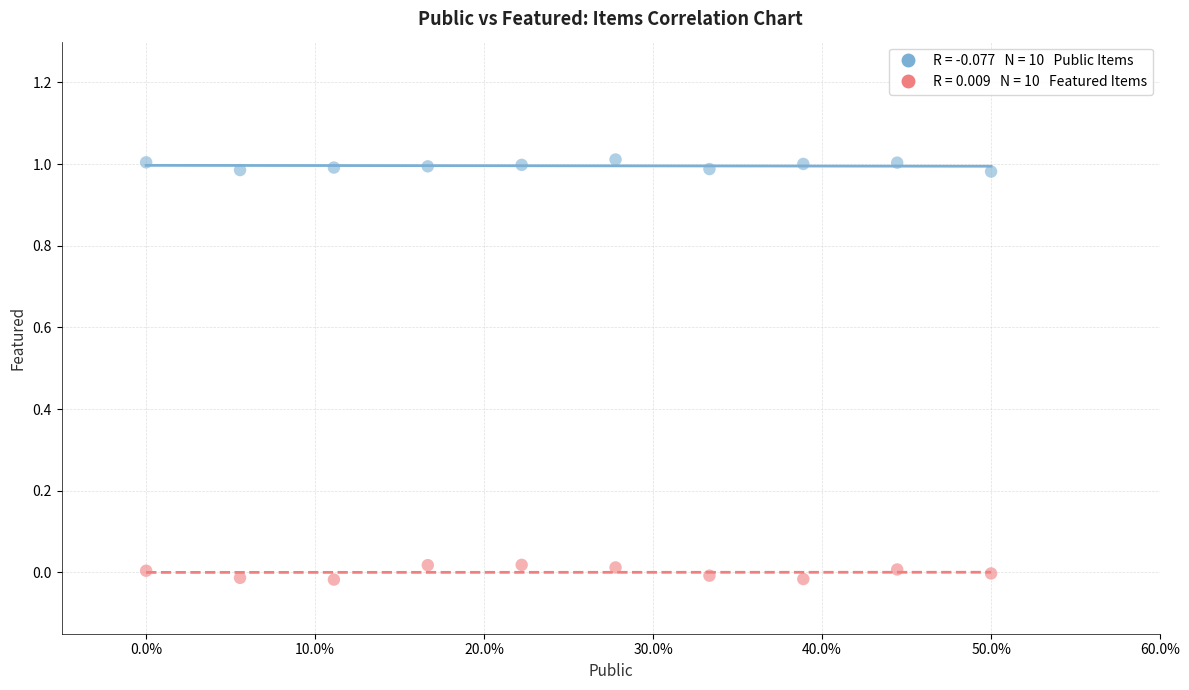

Across all data points, what is the range of X values (max minus min)?

0.5